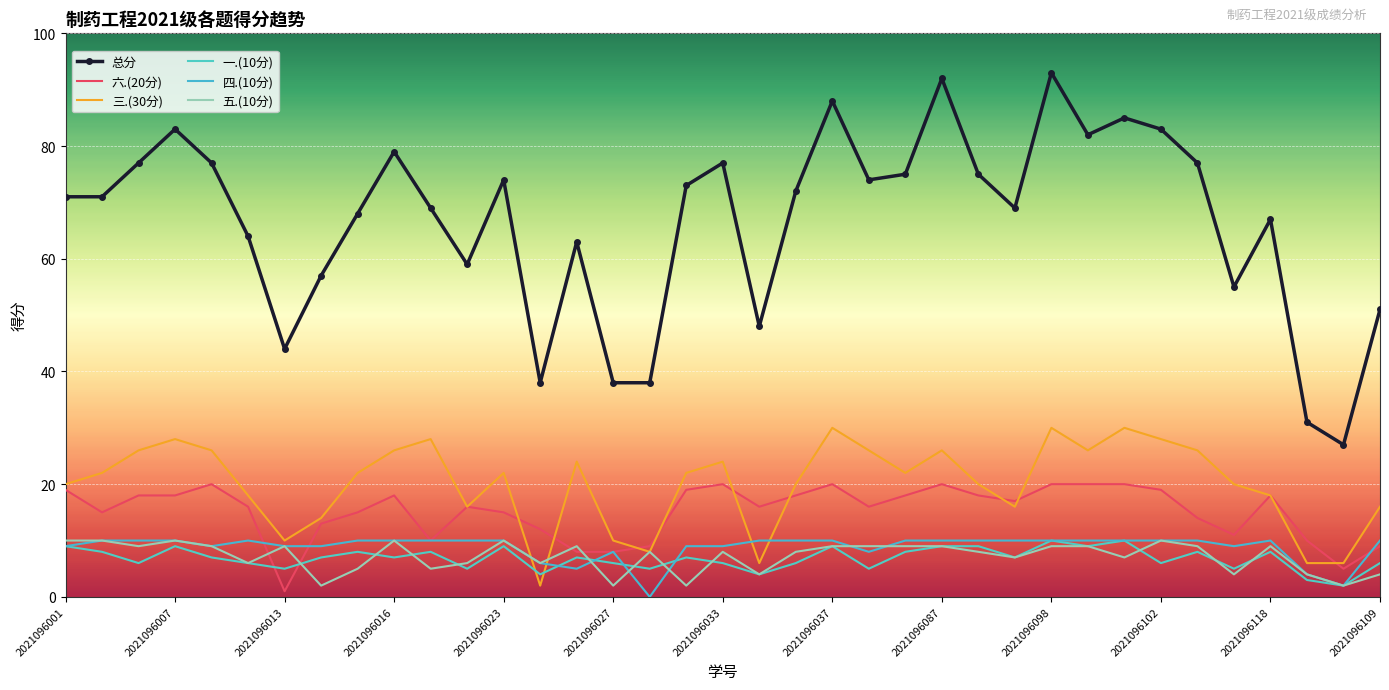

At which category is the sum across all series the highest?

2021096098